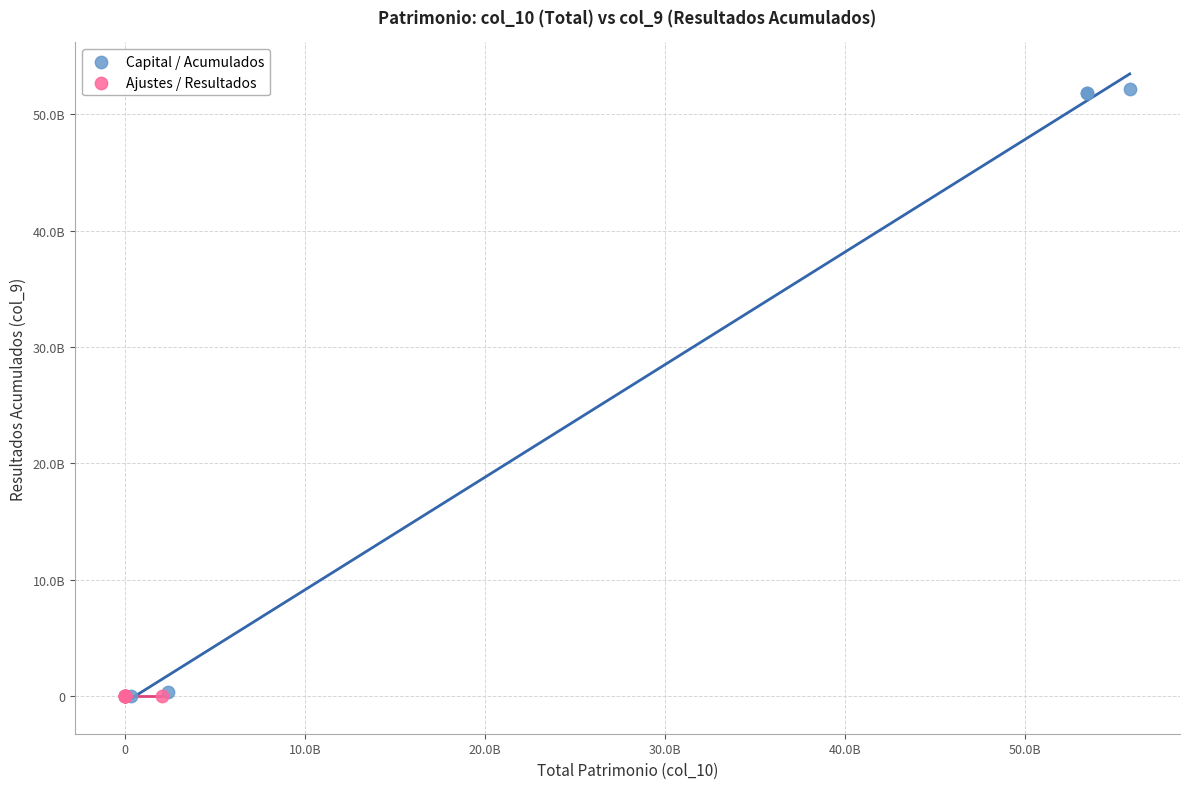

What are all the series names shown in the legend?

Capital / Acumulados, Ajustes / Resultados